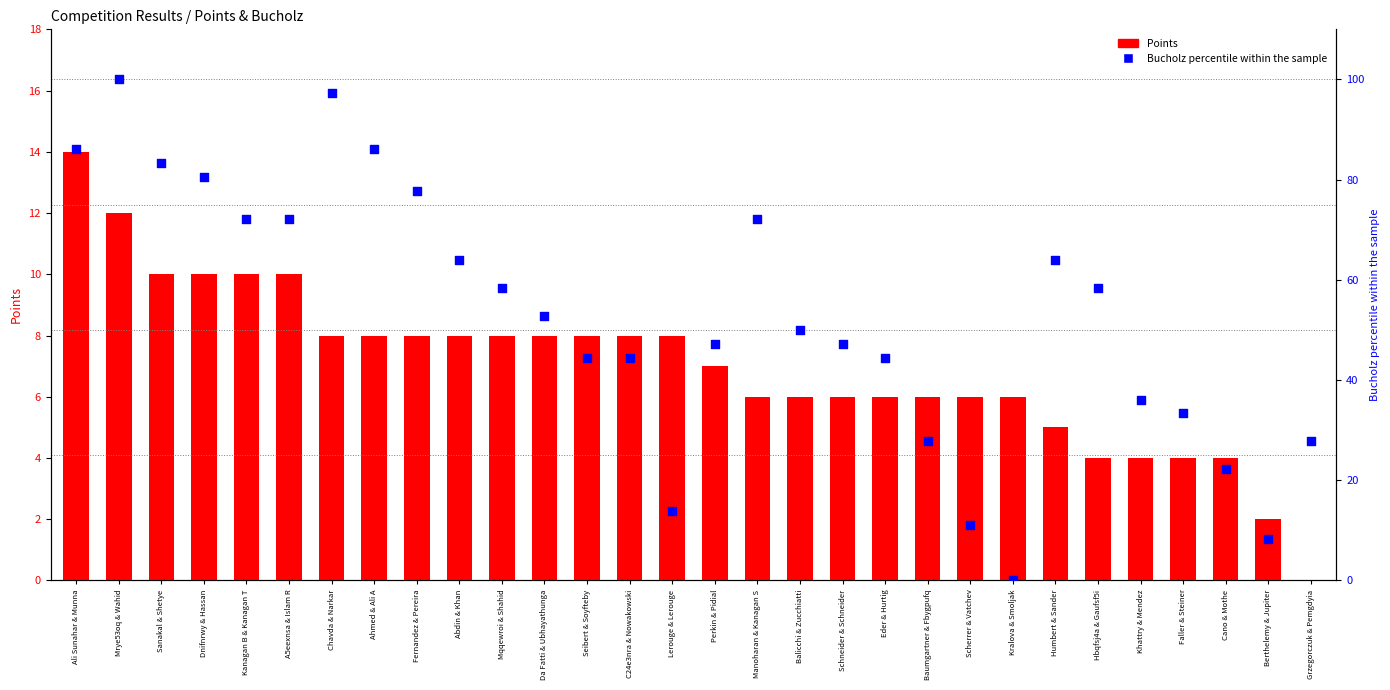

Which series has the largest total across all categories?

Bucholz (percentile)